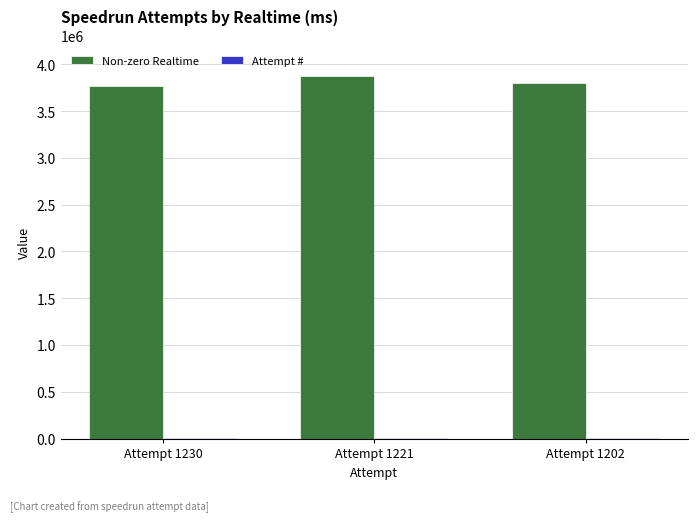

Count the number of data series in this chart.

2